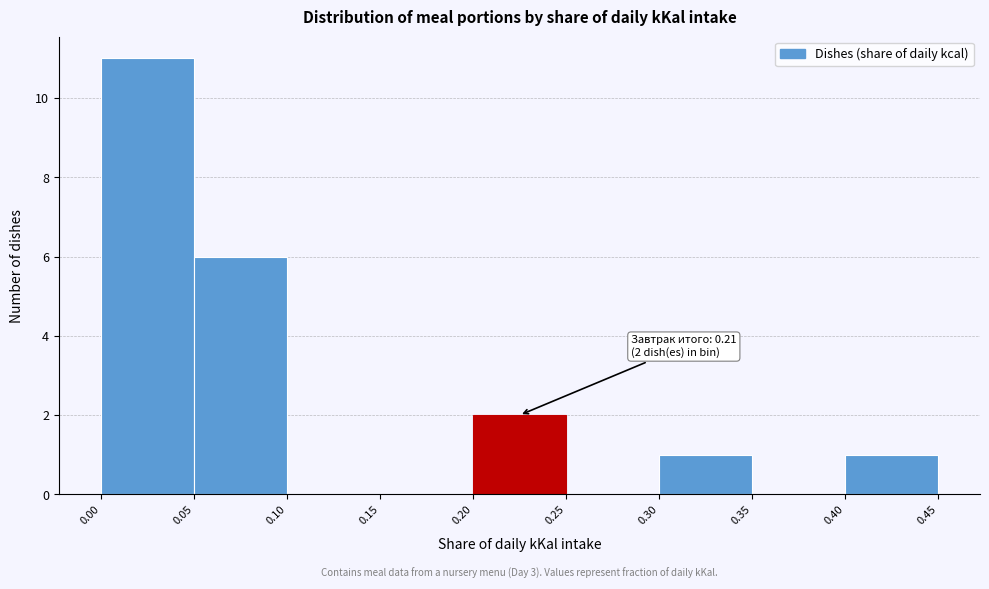

Which range on the x-axis has the tallest bar?

0.00 to 0.05